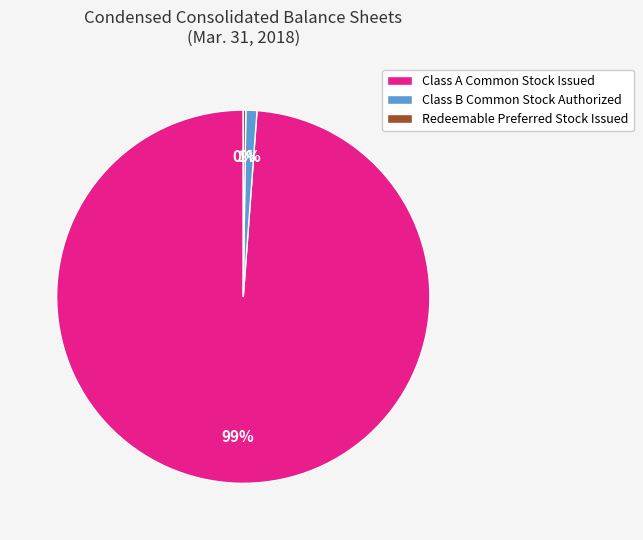

Between Class B Common Stock Authorized and Class A Common Stock Issued, which is larger?

Class A Common Stock Issued